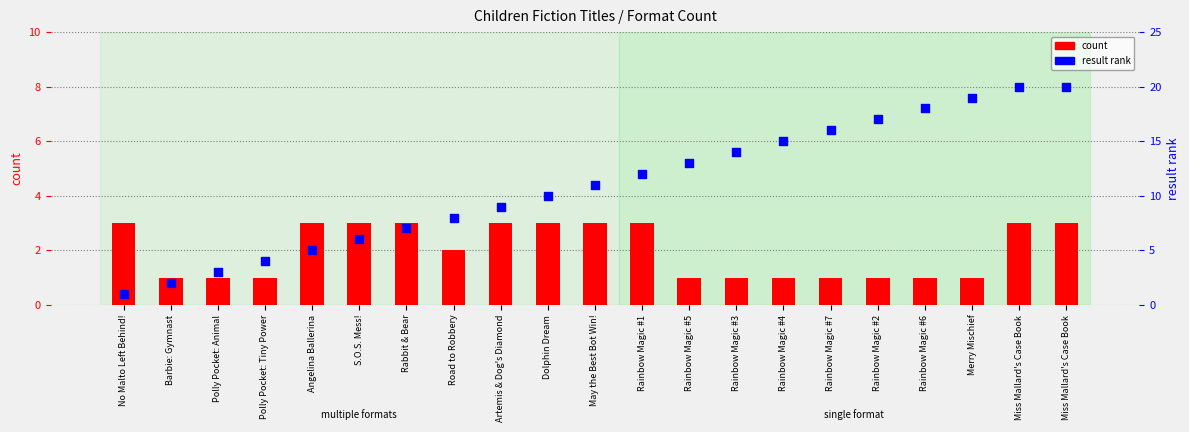

What is the total value across all series at Barbie: Gymnast?

3